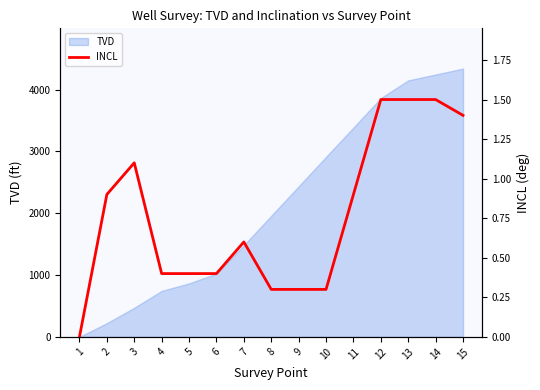

The value of TVD at 12 is 6125.7. True or false?

False